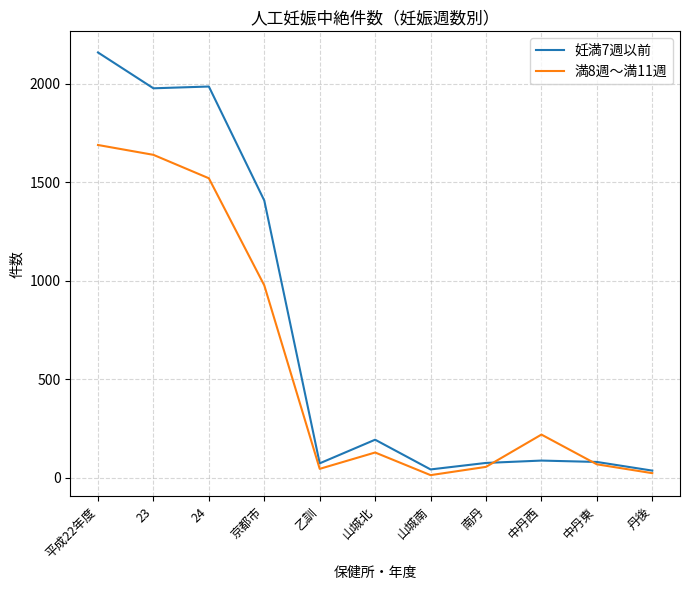

What is the difference between the maximum and minimum values in the 満8週～満11週 series?

1677